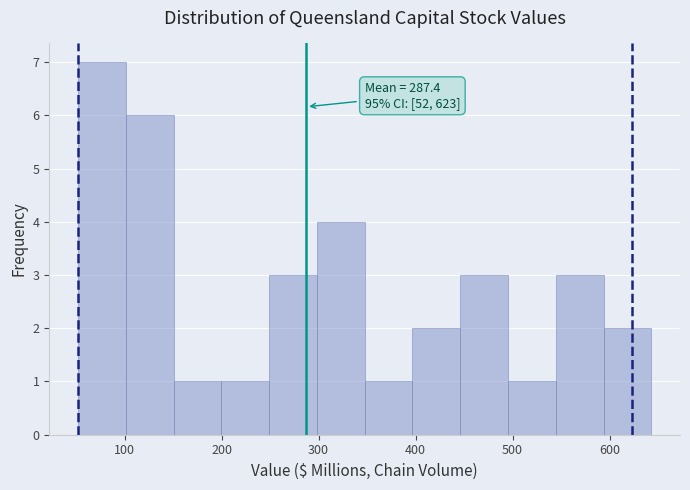

Which range on the x-axis has the tallest bar?

50 to 100